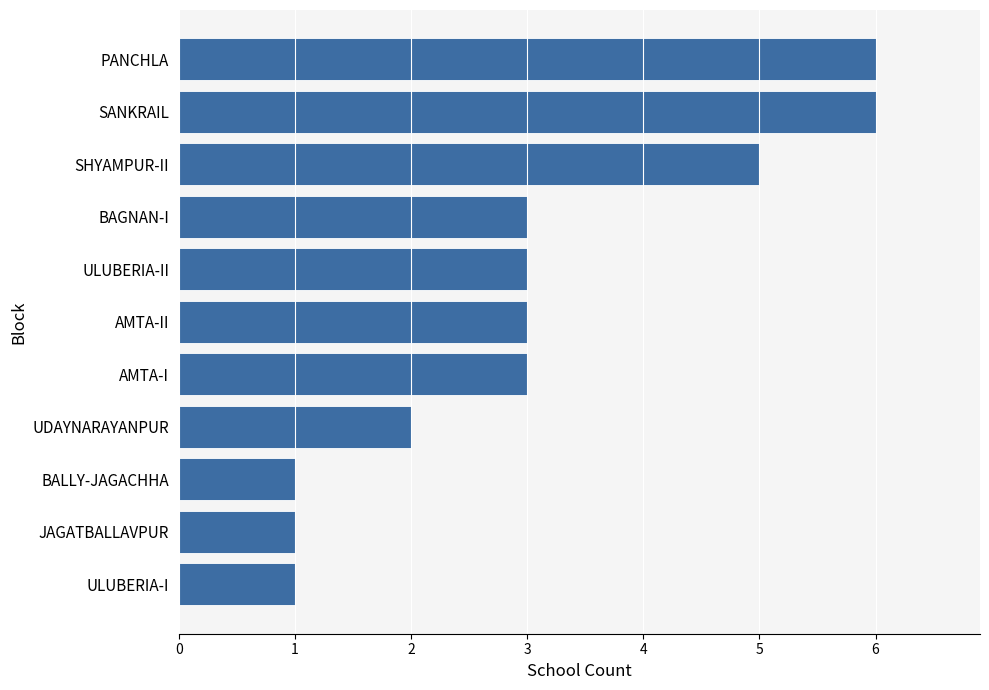

Reading bottom to top, transcribe all the data shown in this chart.

1	1	1	2	3	3	3	3	5	6	6